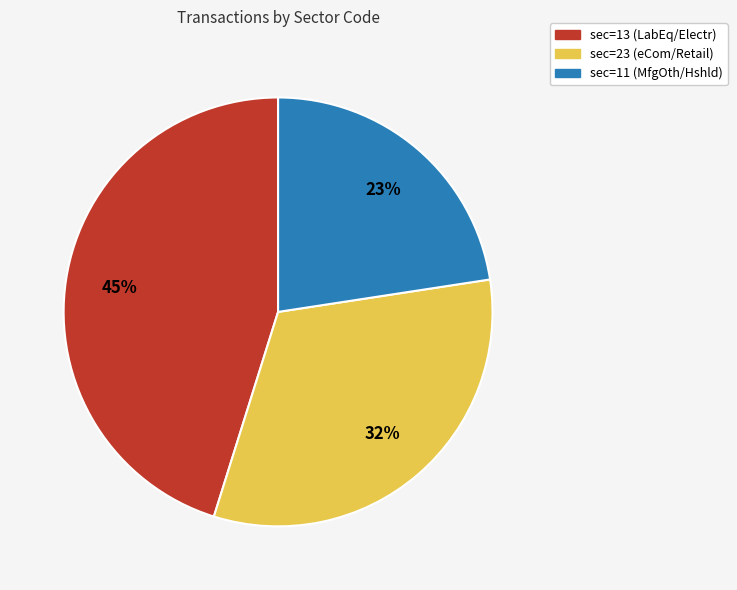

How many slices are in this pie chart?

3